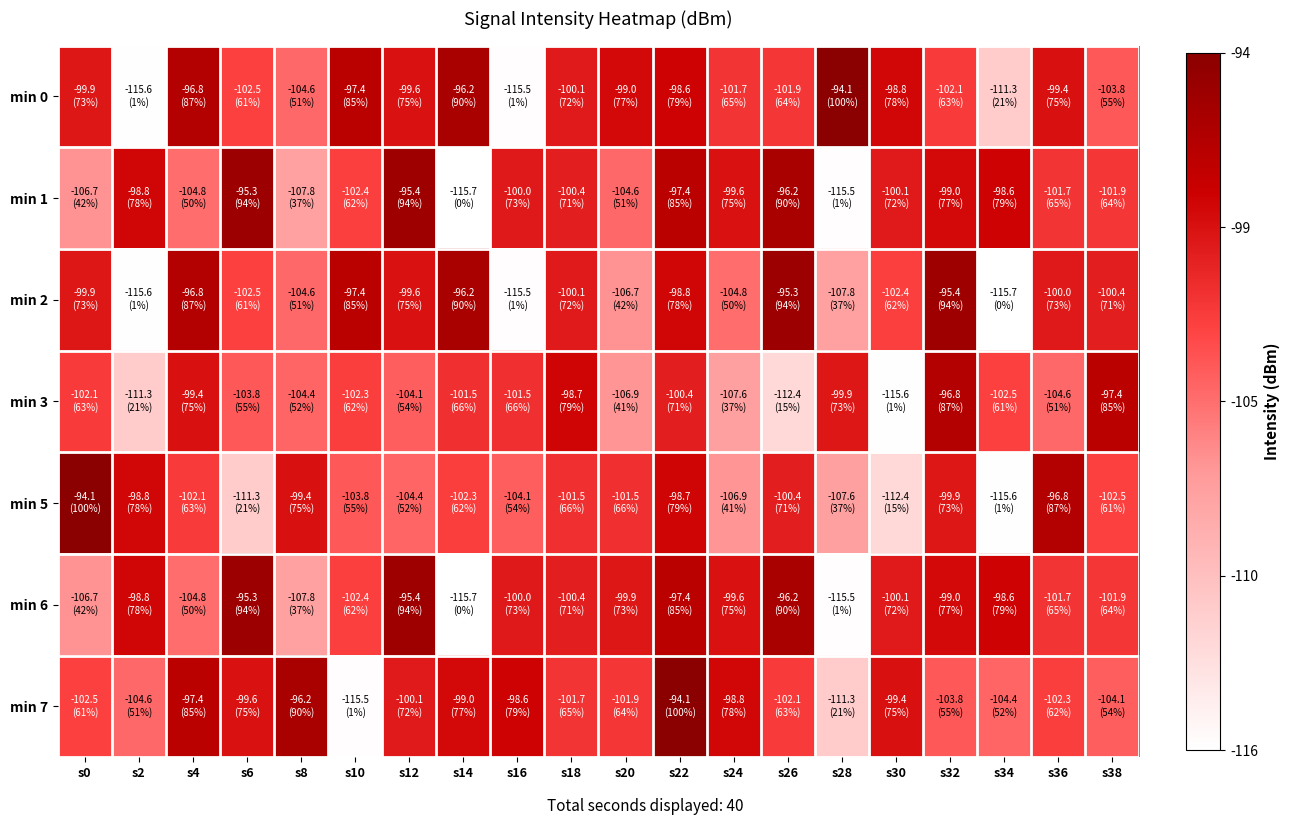

At which category is the sum across all series the highest?

s22